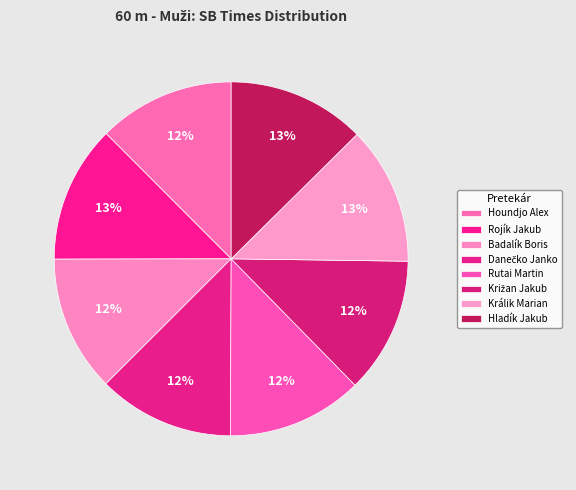

How many segments does this pie chart have?

8